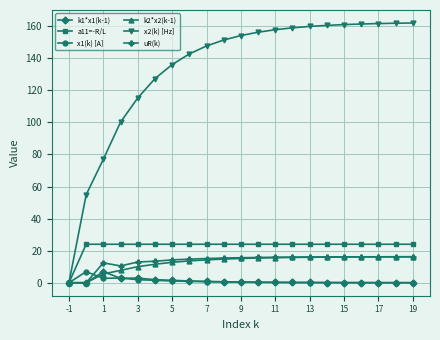

Which series has the largest range (max minus min)?

x2(k) [Hz]